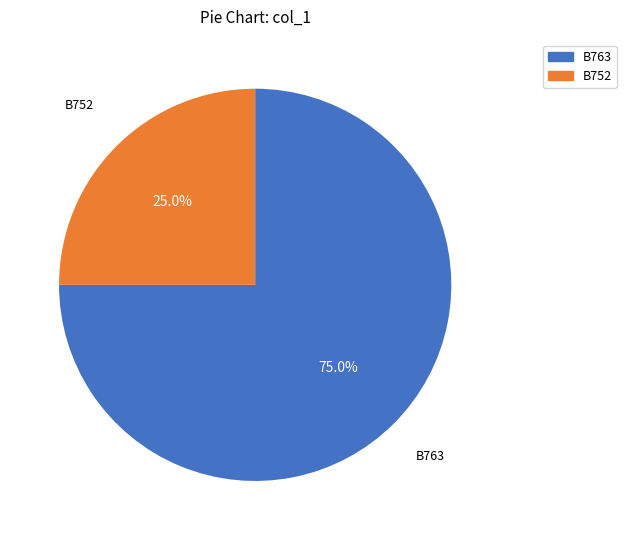

To the nearest percent, what is the average slice percentage?

50%